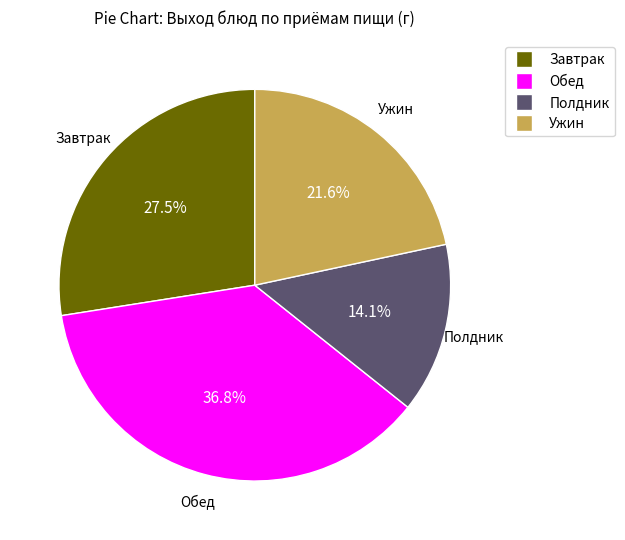

Is there any slice that represents more than half of the pie?

No